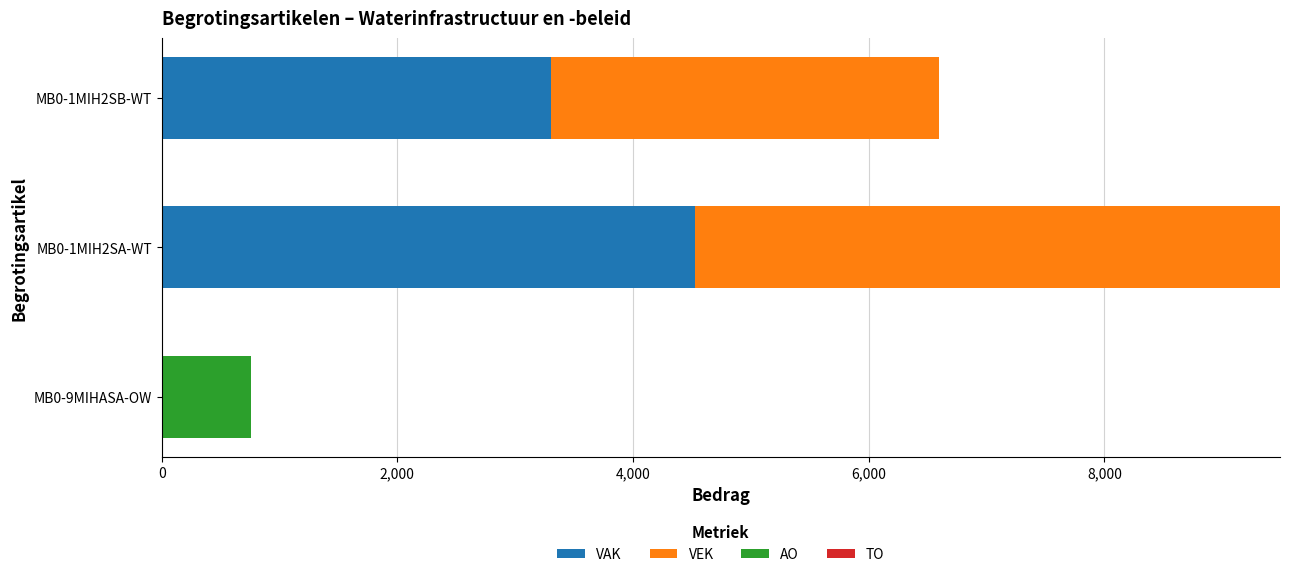

At which category is the sum across all series the highest?

MB0-1MIH2SA-WT